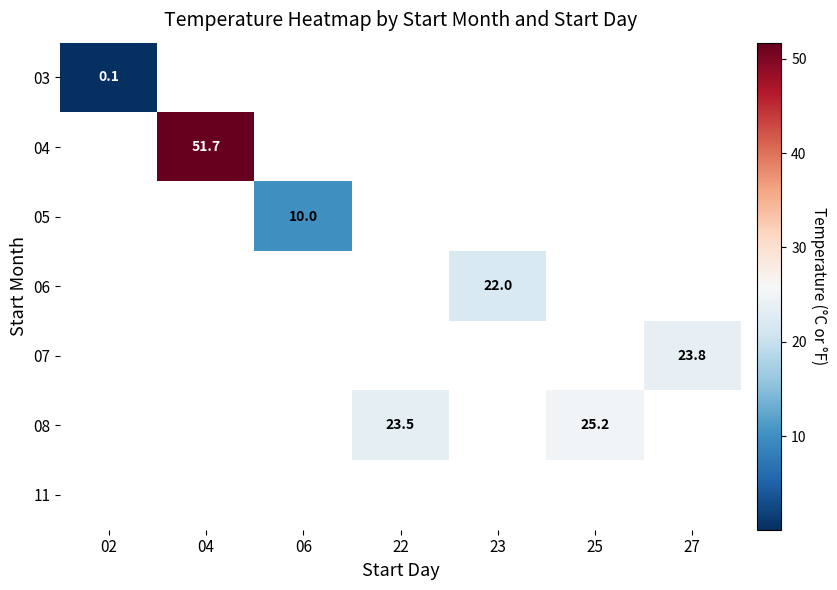

Is it true that 05 equals 10.0 at 06?

True